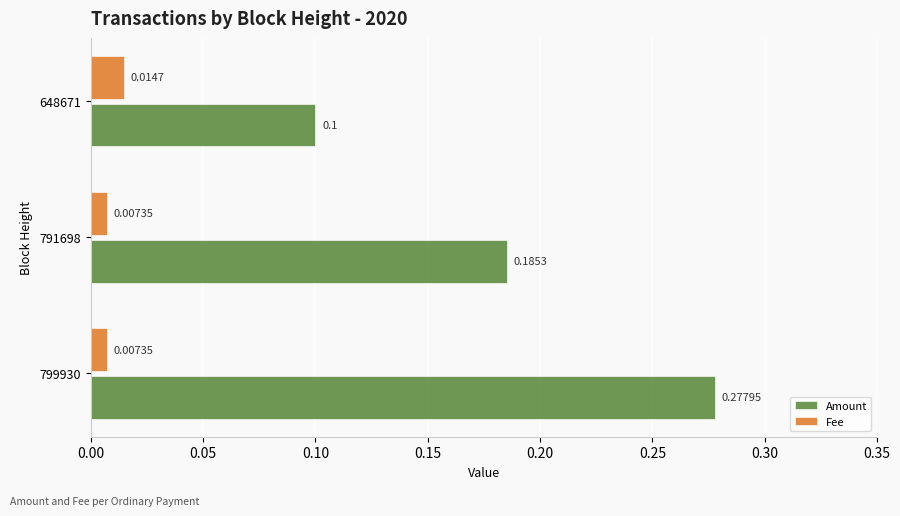

Which category has the lowest value in the Amount series?

648671